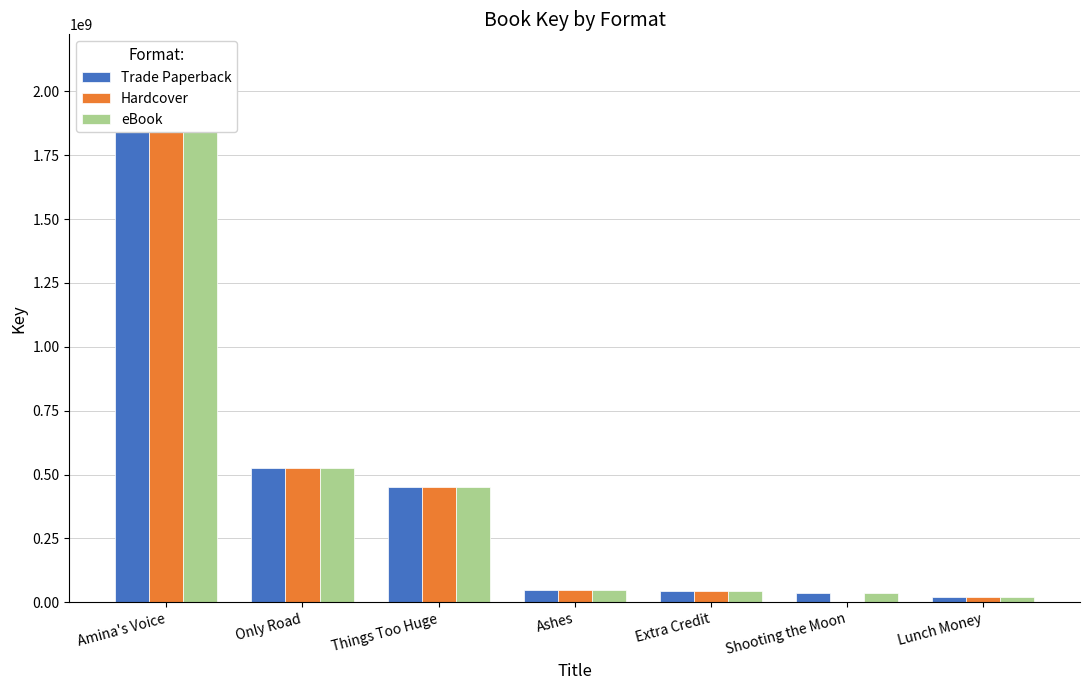

At which category is the sum across all series the highest?

Amina's Voice